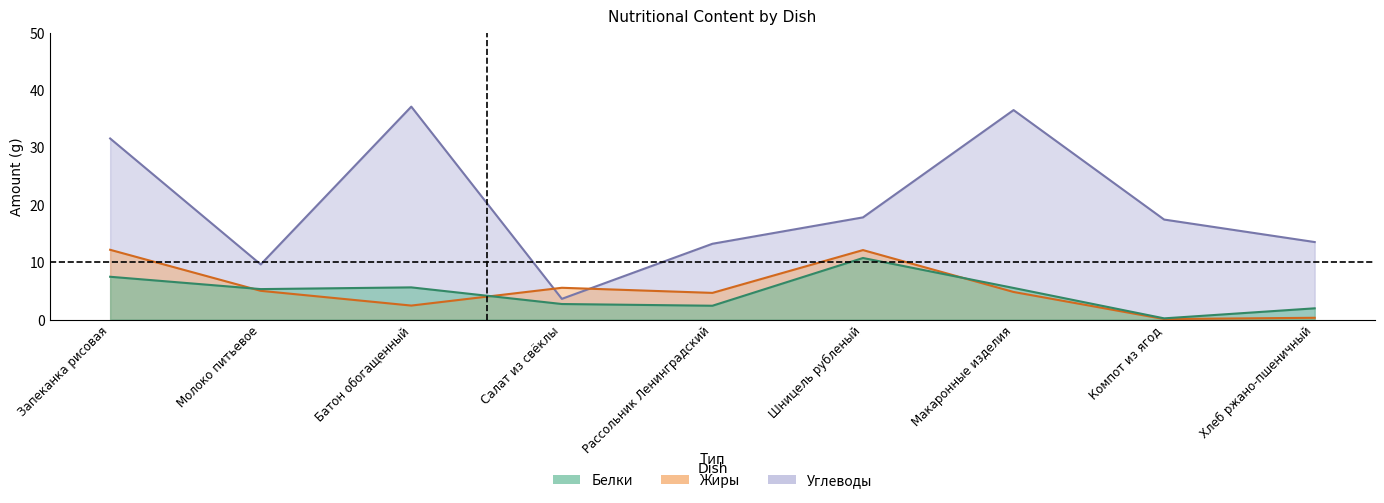

How many interior local valleys does the Углеводы series have?

2